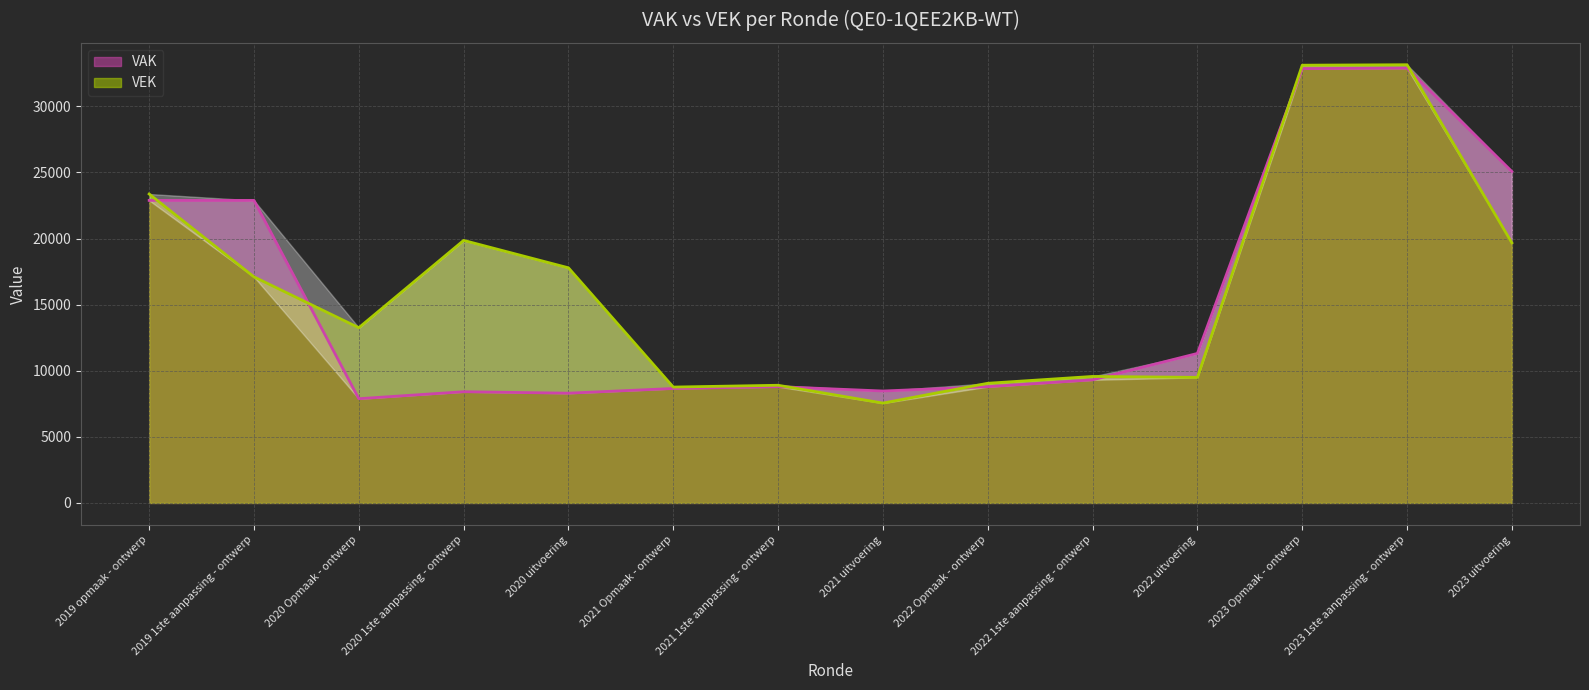

What is the total value across all series at 2021 Opmaak - ontwerp?

17423